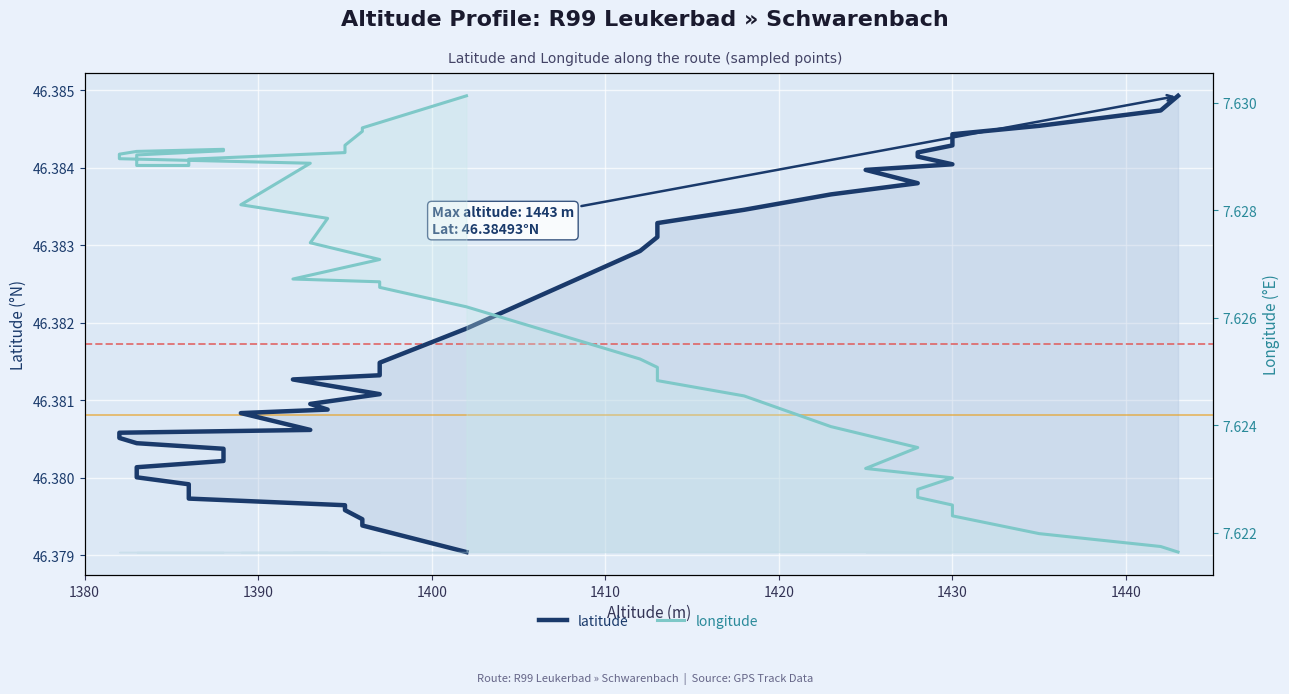

What is the value of the latitude point at the 21st from the left?

46.4